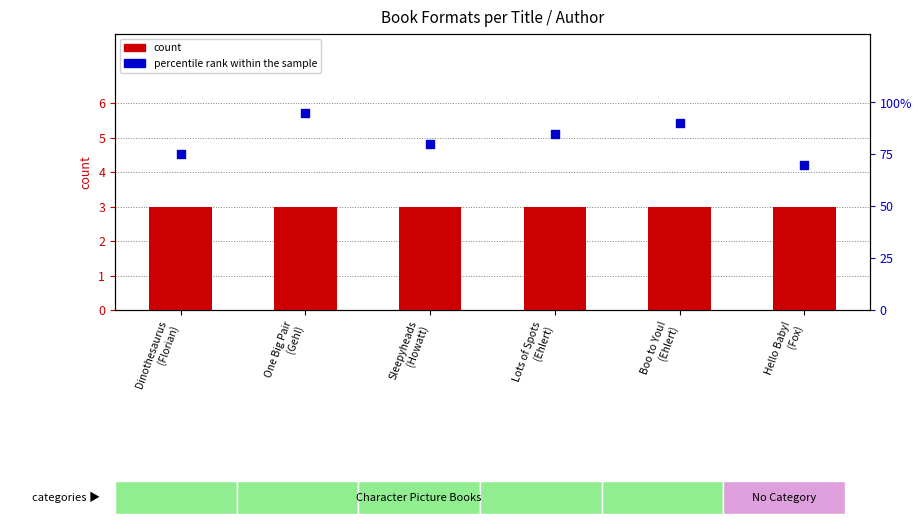

What are all the series names shown in the legend?

count, percentile rank within the sample